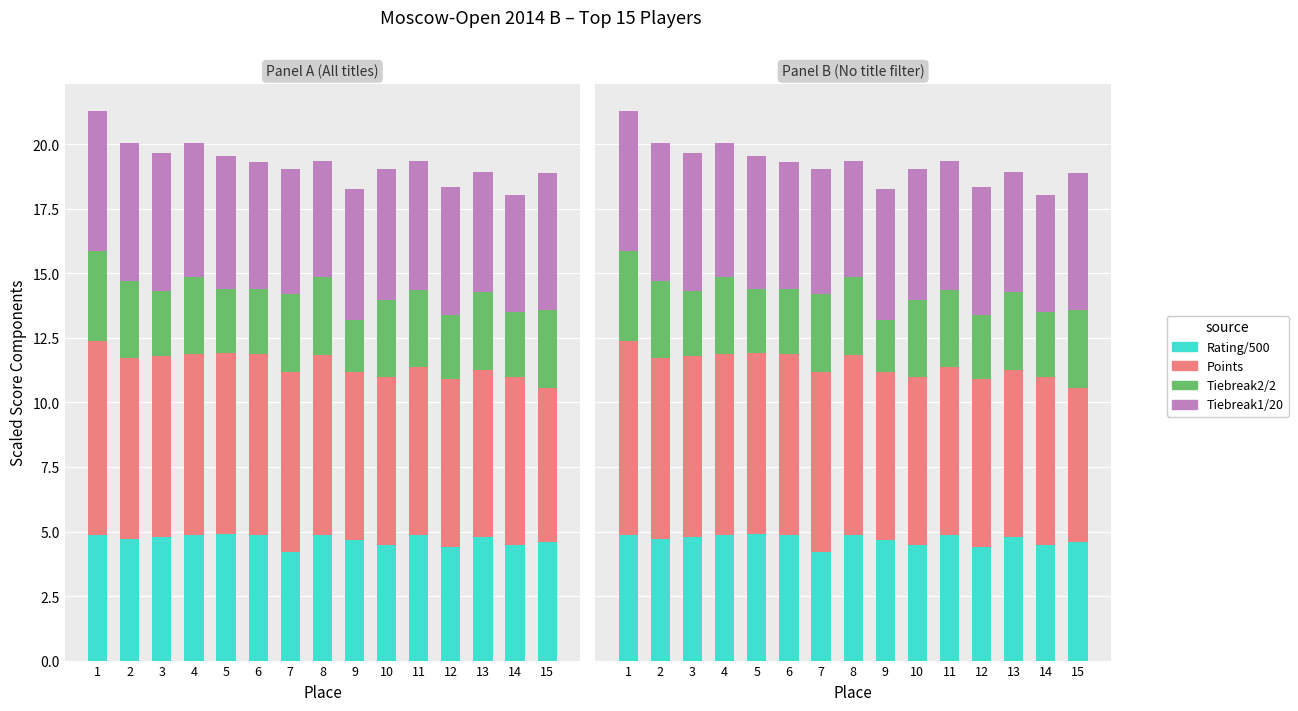

Is it true that Tiebreak2/2 equals 3.0 at 15?

True